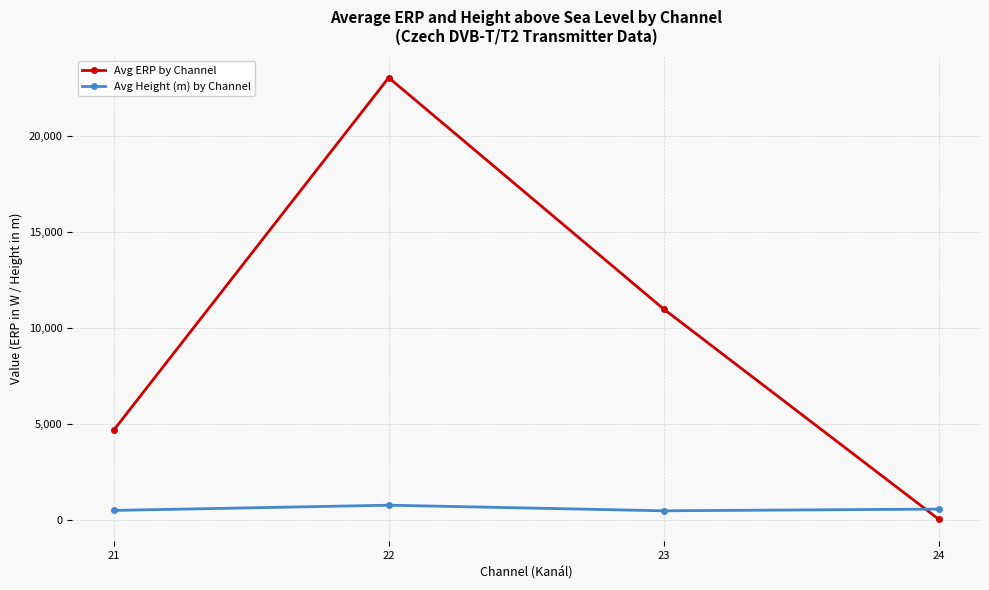

Which series changed the most between 21 and 23?

Avg ERP by Channel